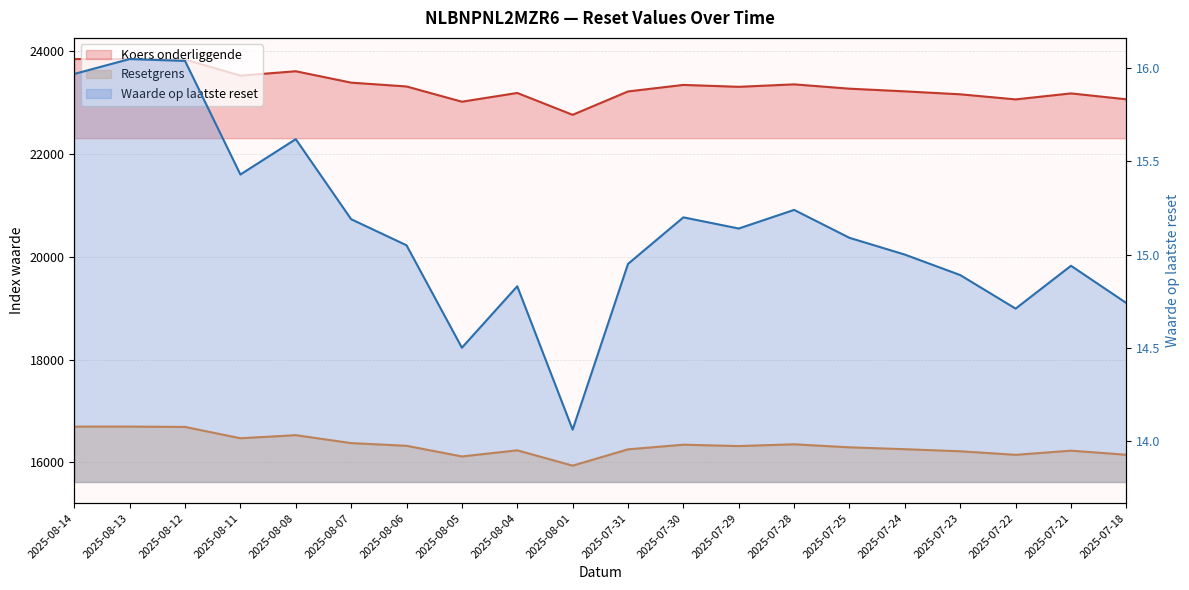

True or false: Koers onderliggende has a value of 23188.6 at 2025-08-04.

True